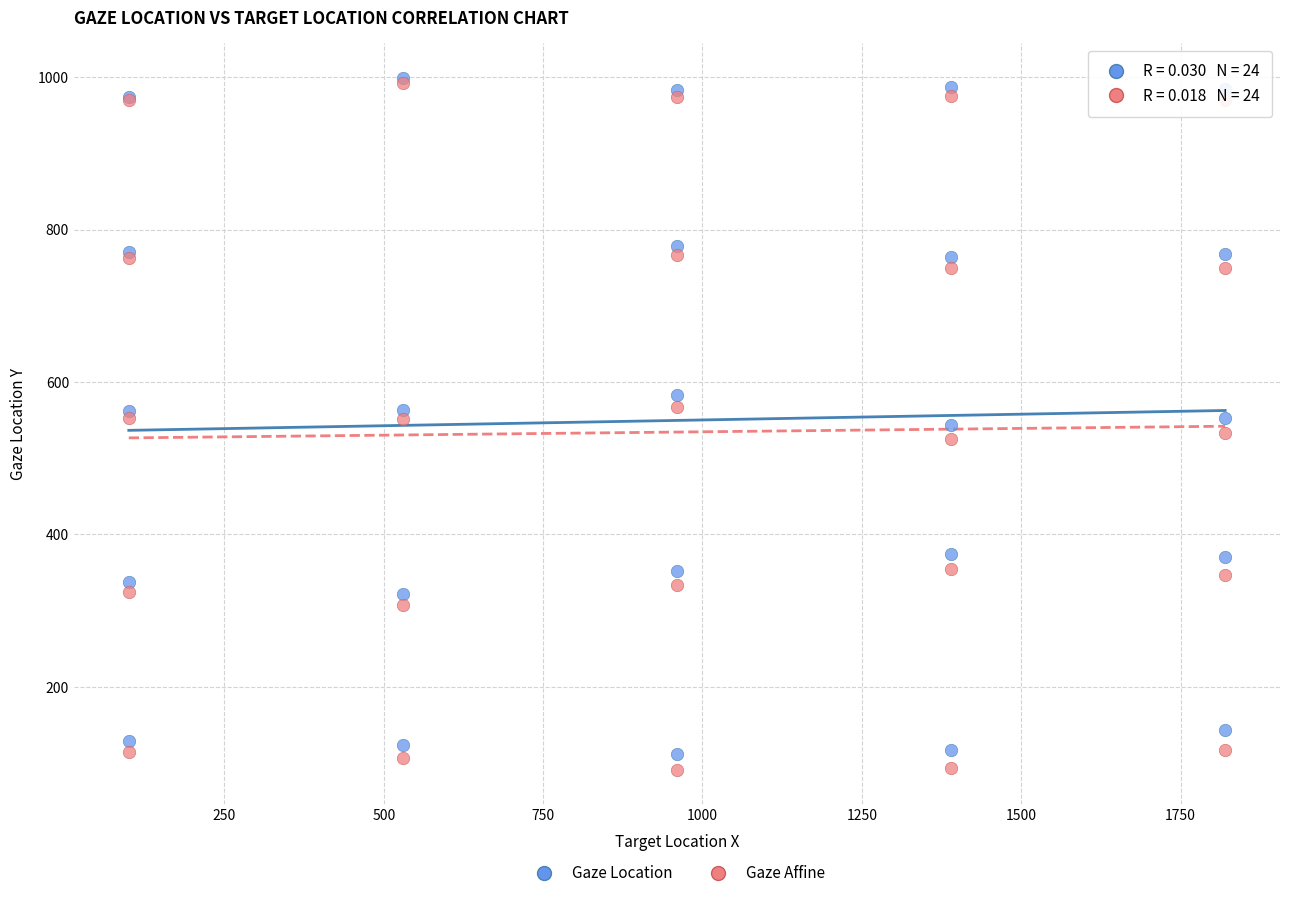

Which series contains the lowest Y value?

Gaze Affine